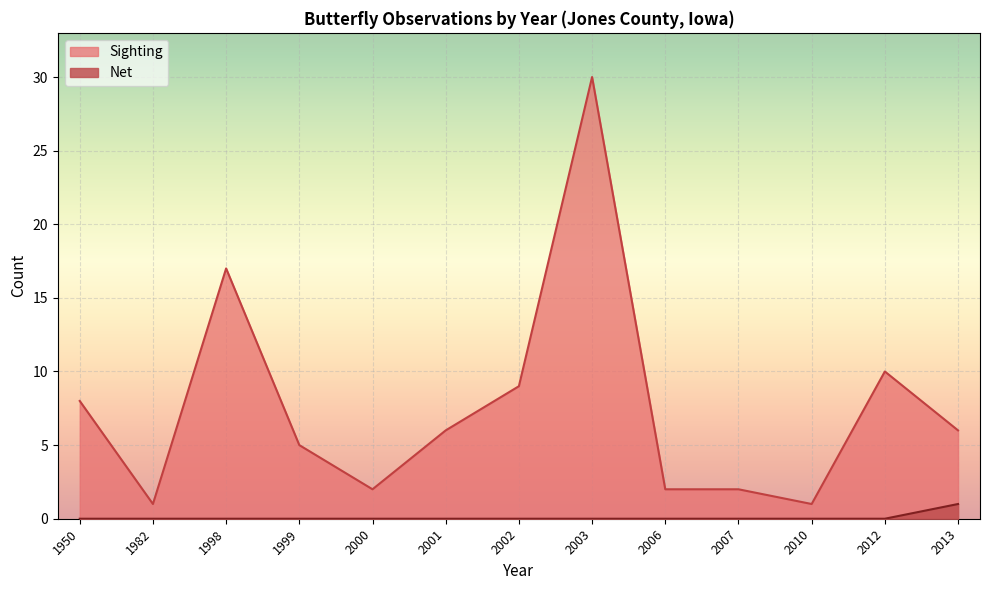

Is the value of Sighting at 2012 greater than the value of Net at 2013?

Yes